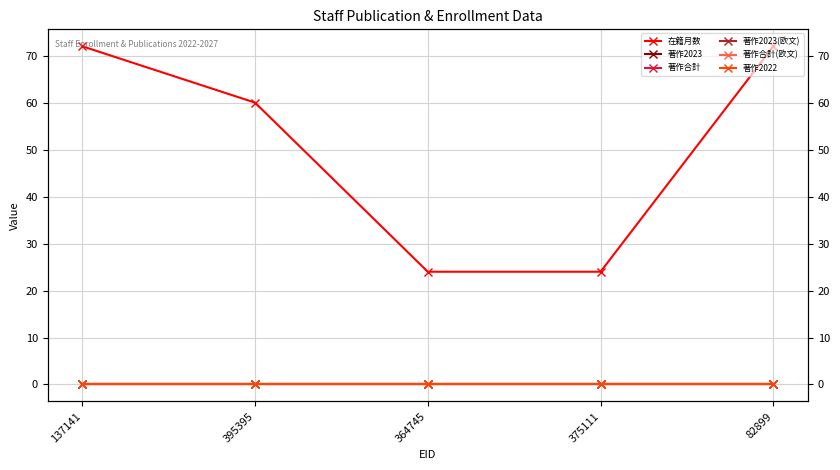

Does the chart display data point markers on the line(s)?

Yes